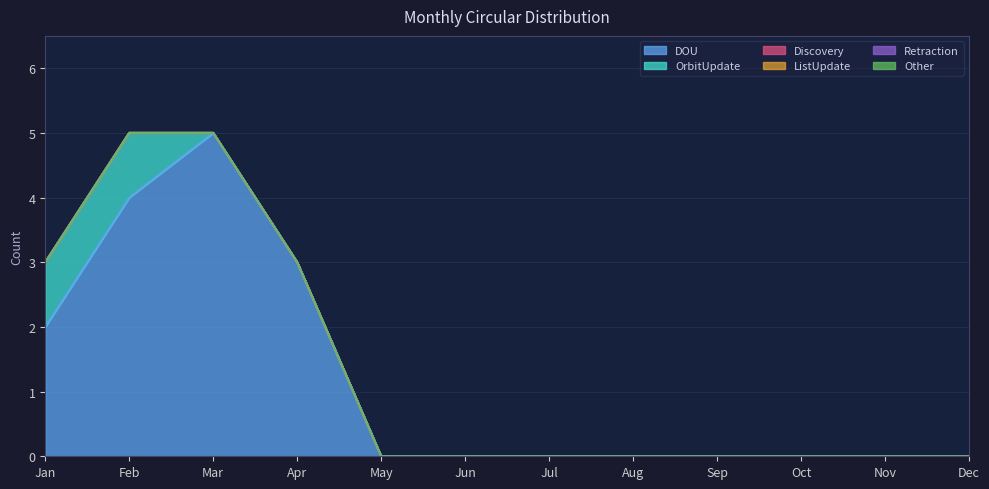

Reading right to left, extract all data points from this chart.

DOU: Dec=0	Nov=0	Oct=0	Sep=0	Aug=0	Jul=0	Jun=0	May=0	Apr=3	Mar=5	Feb=4	Jan=2
OrbitUpdate: Dec=0	Nov=0	Oct=0	Sep=0	Aug=0	Jul=0	Jun=0	May=0	Apr=0	Mar=0	Feb=1	Jan=1
Discovery: Dec=0	Nov=0	Oct=0	Sep=0	Aug=0	Jul=0	Jun=0	May=0	Apr=0	Mar=0	Feb=0	Jan=0
ListUpdate: Dec=0	Nov=0	Oct=0	Sep=0	Aug=0	Jul=0	Jun=0	May=0	Apr=0	Mar=0	Feb=0	Jan=0
Retraction: Dec=0	Nov=0	Oct=0	Sep=0	Aug=0	Jul=0	Jun=0	May=0	Apr=0	Mar=0	Feb=0	Jan=0
Other: Dec=0	Nov=0	Oct=0	Sep=0	Aug=0	Jul=0	Jun=0	May=0	Apr=0	Mar=0	Feb=0	Jan=0